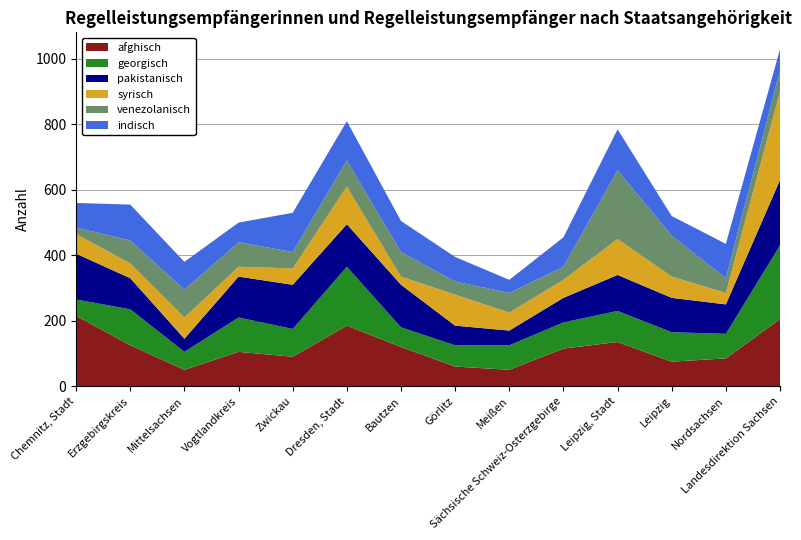

Reading left to right, extract all data points from this chart.

afghisch: 215	125	50	105	90	185	120	60	50	115	135	75	85	205
georgisch: 50	110	55	105	85	180	60	65	75	80	95	90	75	225
pakistanisch: 140	95	40	125	135	130	130	60	45	75	110	105	90	200
syrisch: 60	45	65	30	50	115	25	95	55	55	110	65	35	270
venezolanisch: 20	70	85	75	50	80	75	40	60	40	210	125	45	65
indisch: 75	110	85	60	120	120	95	75	40	90	125	60	105	65